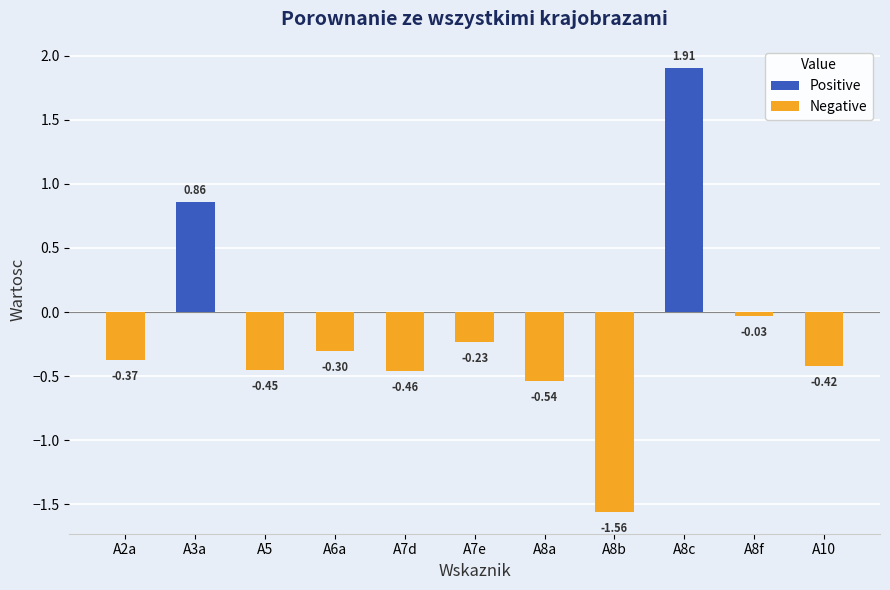

What is the average value?

-0.1